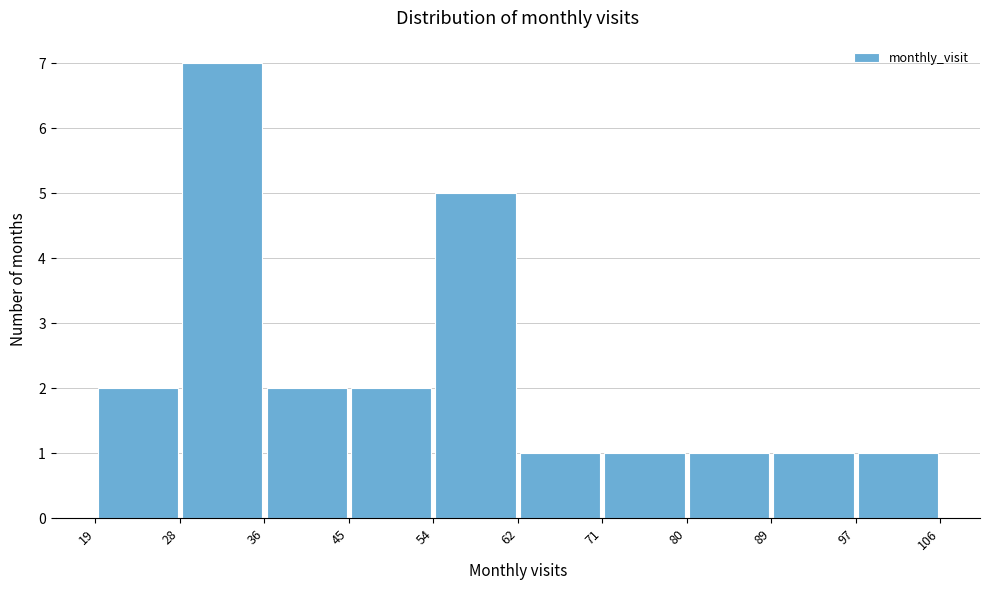

What is the height of the bar covering 19 to 28 on the x-axis? The values are not printed on the chart, so give them approximately, as read against the axis.

2